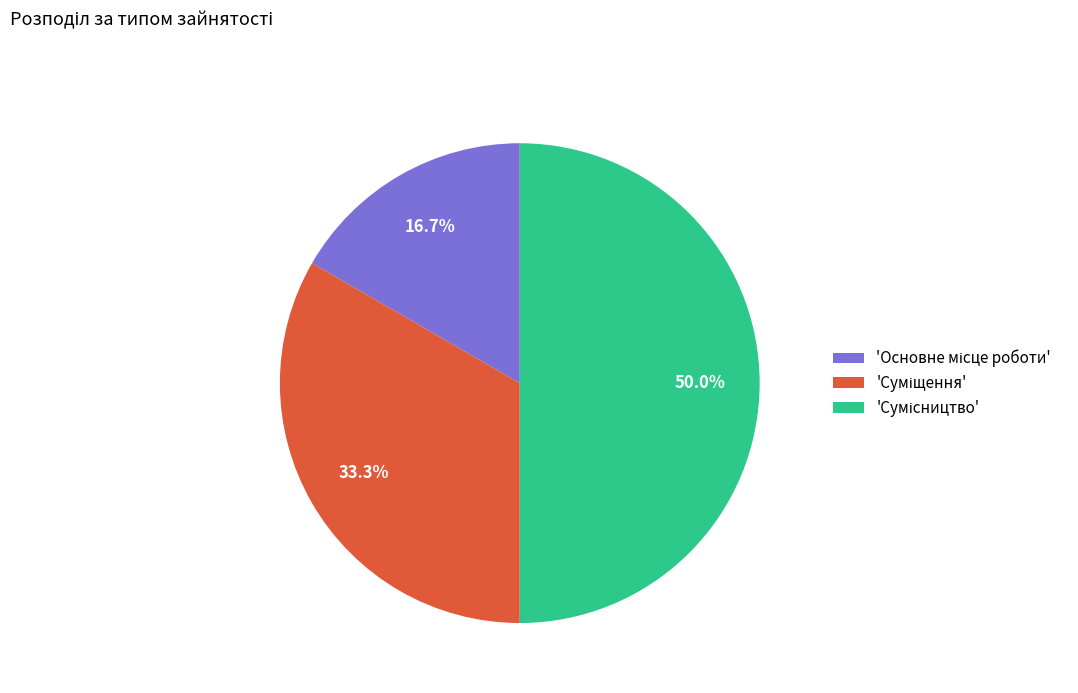

How many segments does this pie chart have?

3